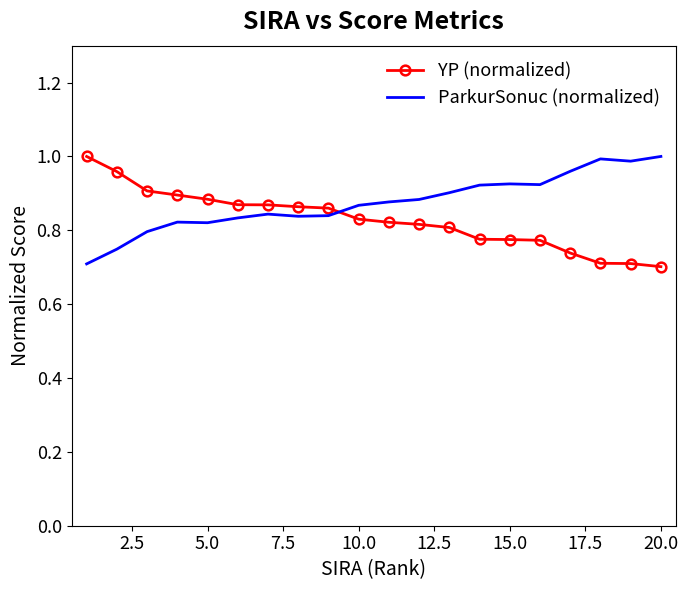

Rank the series by their average value, from highest to lowest.

ParkurSonuc (normalized), YP (normalized)